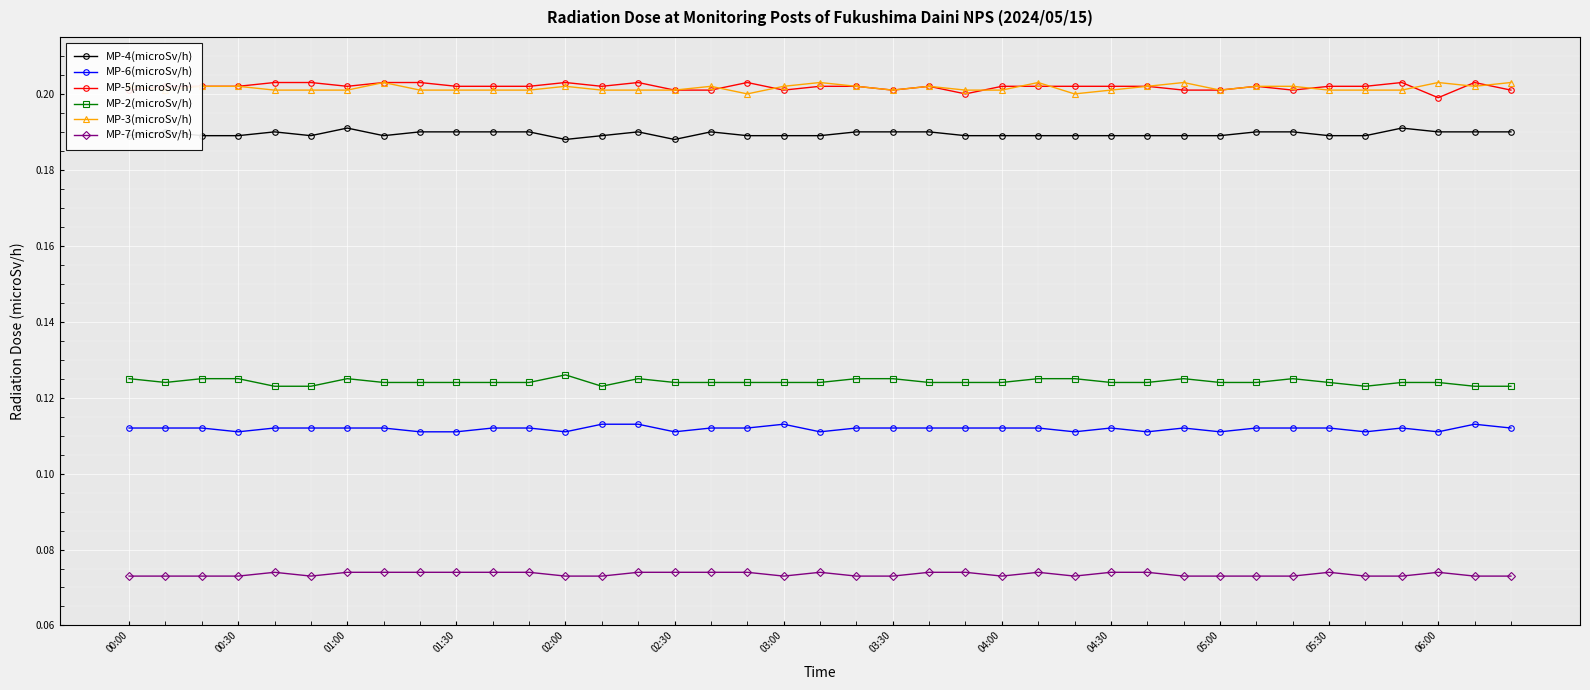

True or false: MP-4(microSv/h) and MP-5(microSv/h) cross at least once.

False